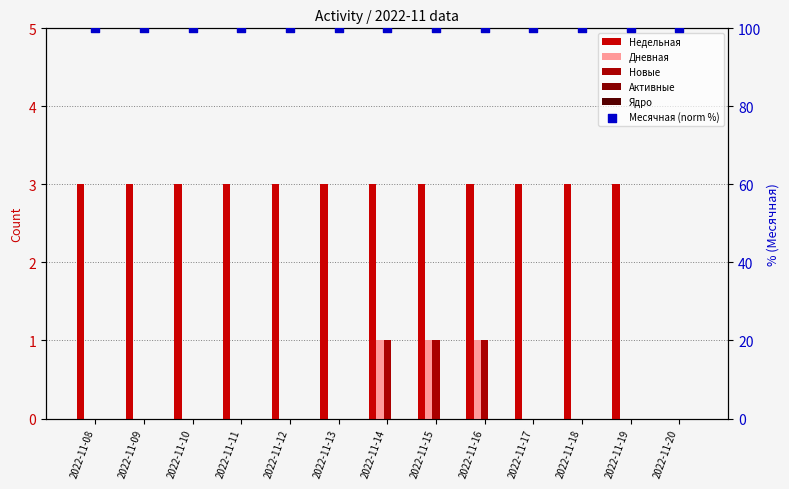

Which series has the largest Y range (max minus min)?

Недельная